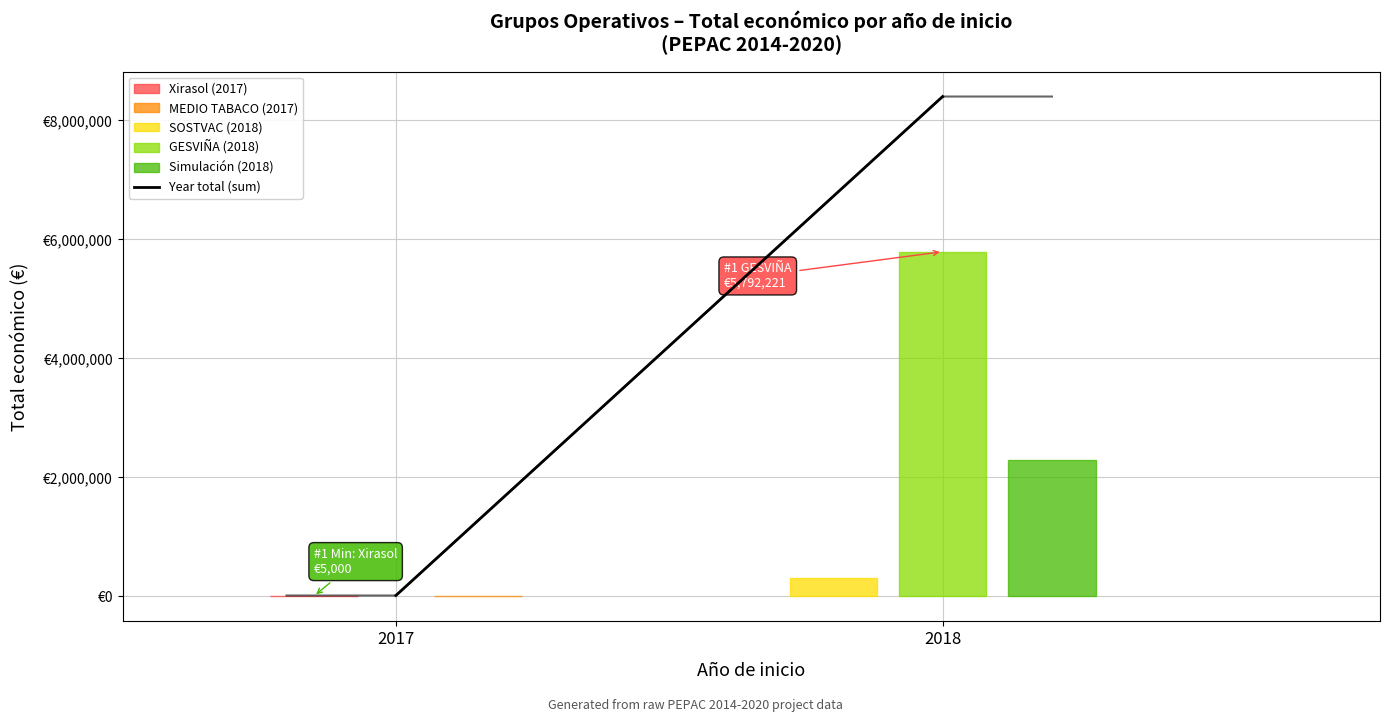

What is the ratio of the value at 2018 to the value at 2017?

560.0